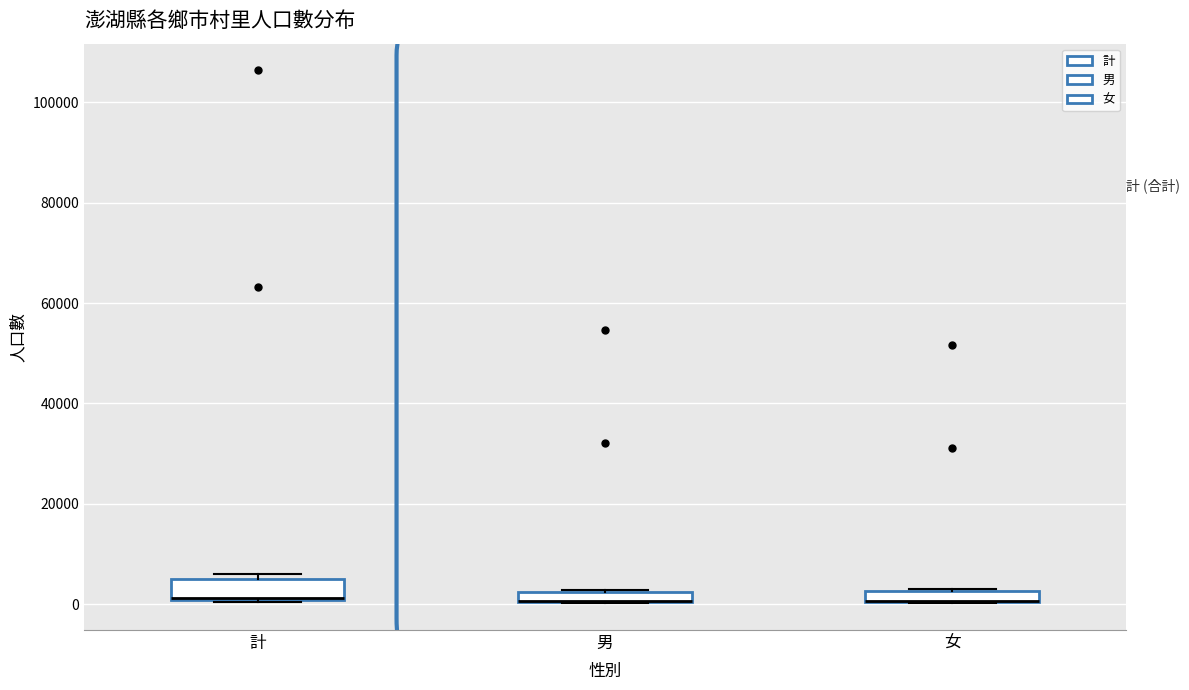

Where is the upper edge of the box for 計 on the y-axis? The values are not printed on the chart, so give them approximately, as read against the axis.

6000